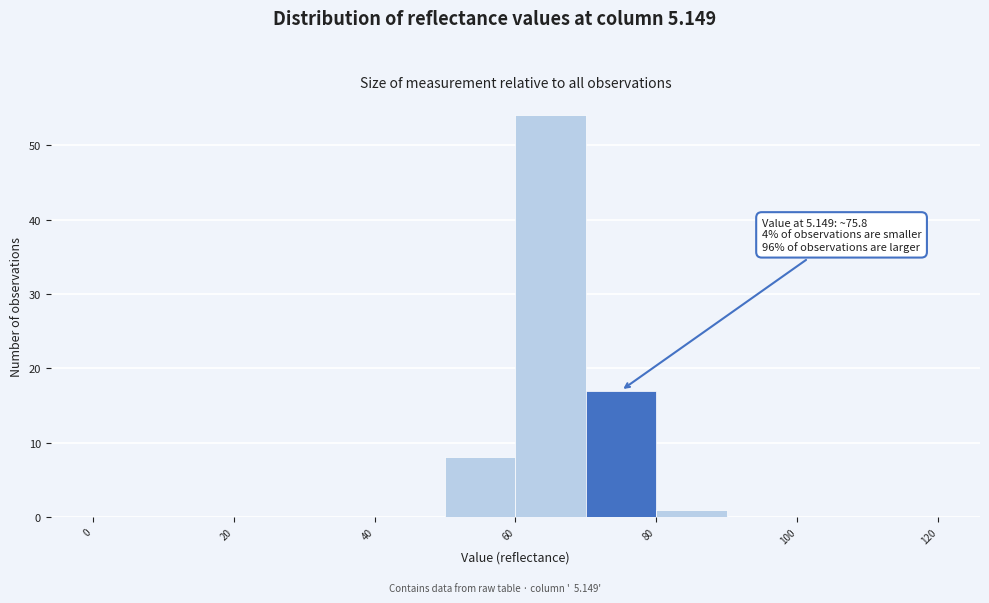

Which range on the x-axis has the tallest bar?

60 to 70